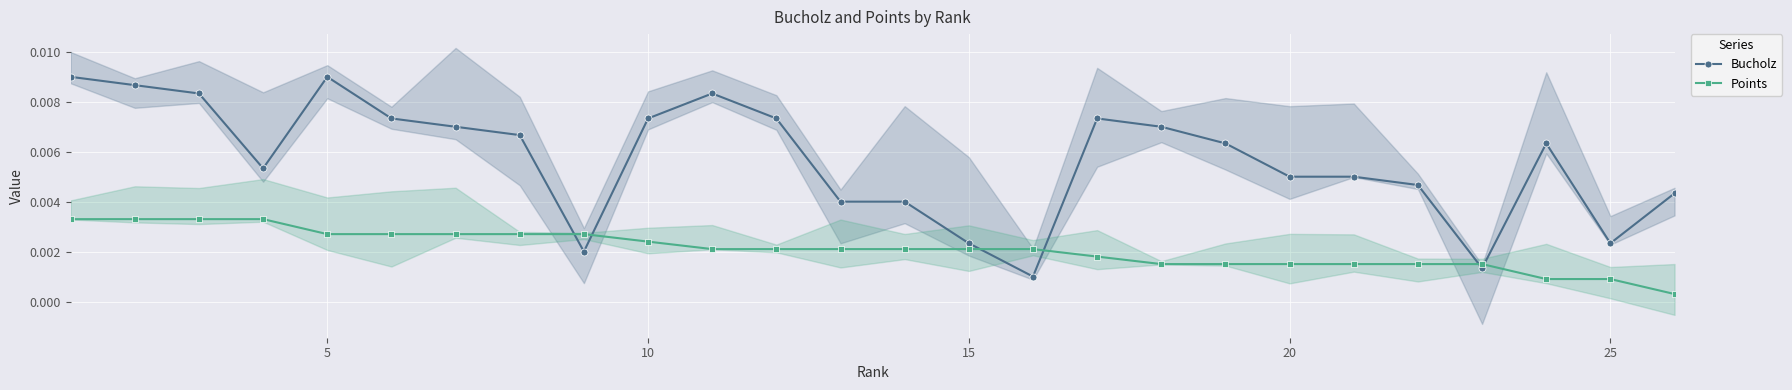

Count the Bucholz values in the range 0 to 1.

26